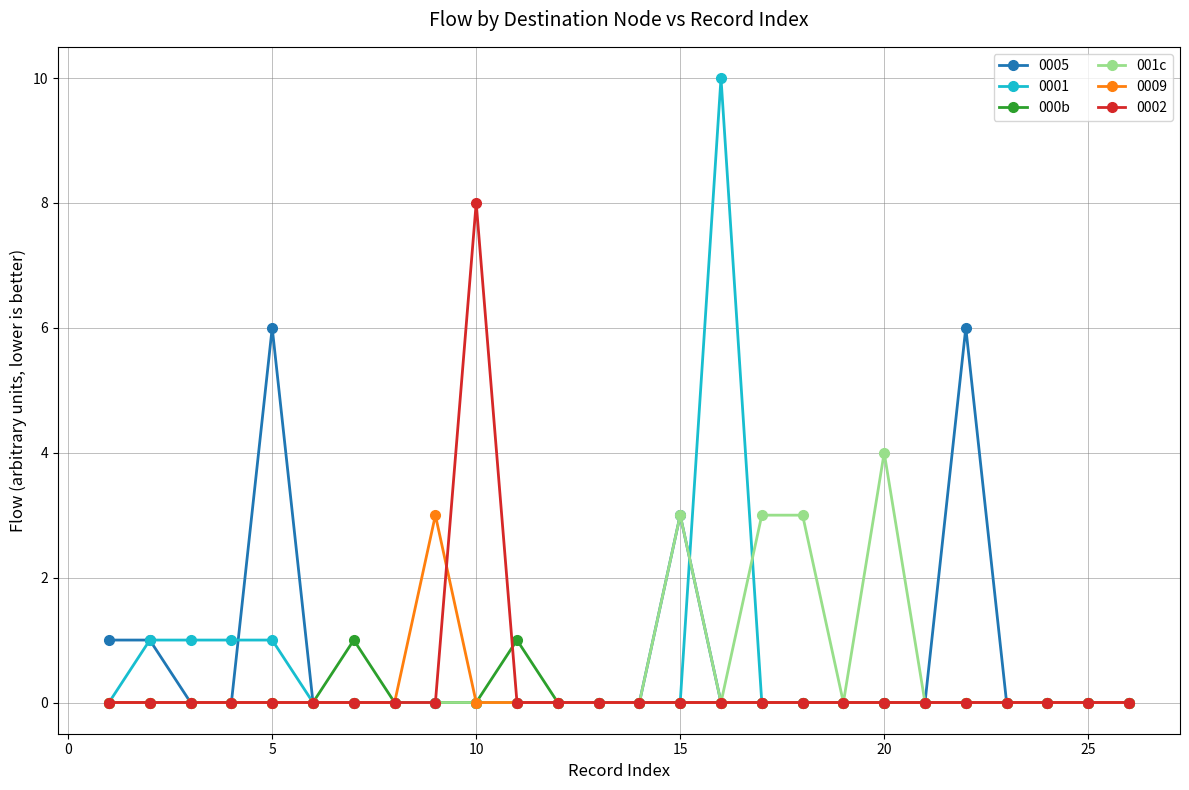

True or false: 000b has more than 0 interior local peaks.

True